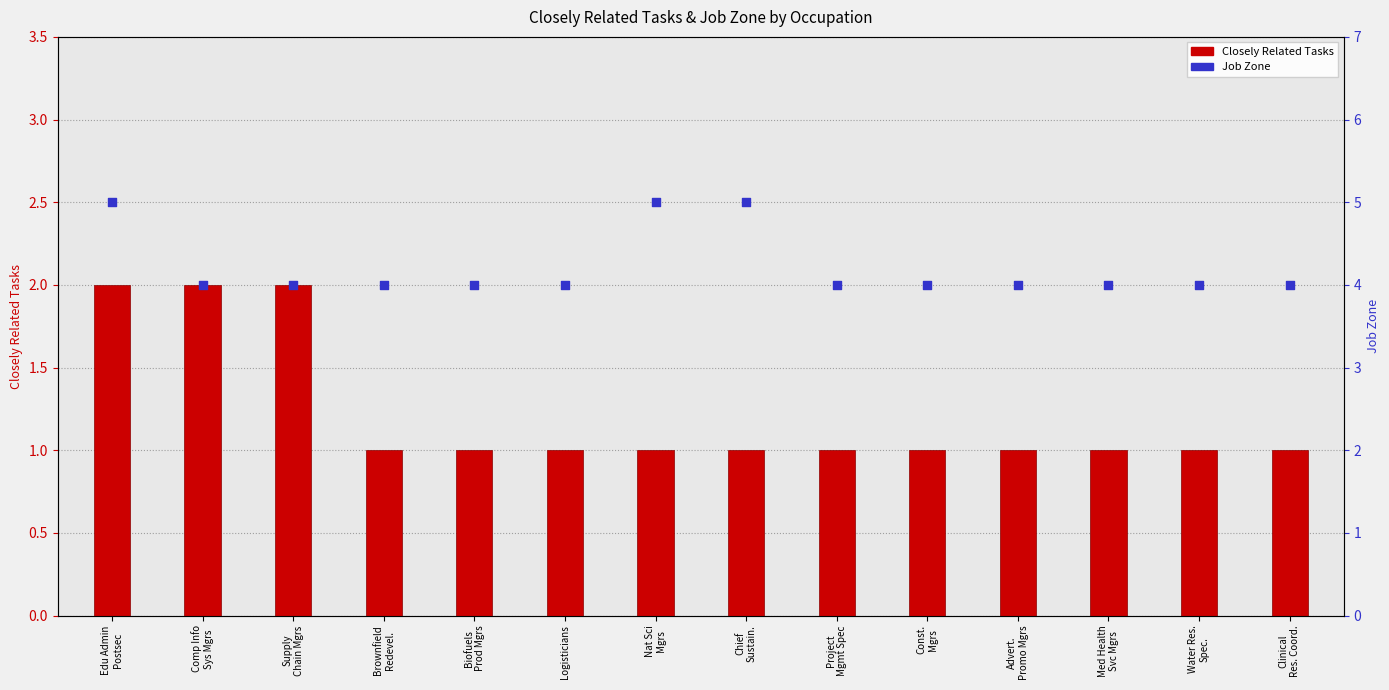

Which series has the widest spread of Y values?

Closely Related Tasks